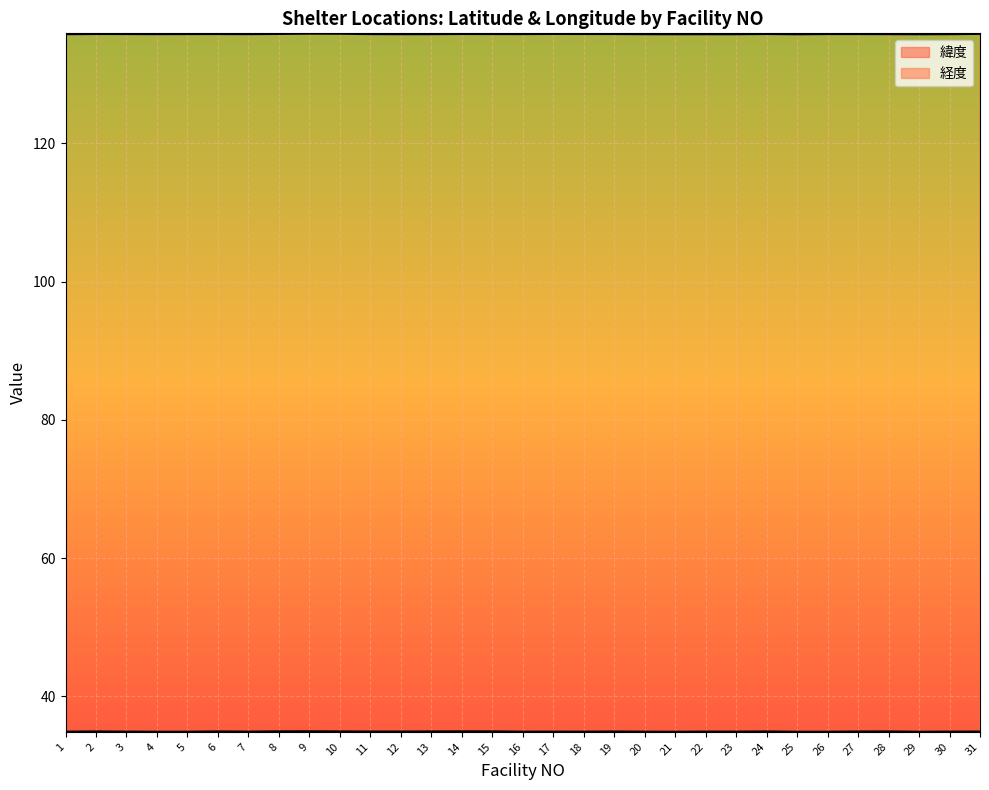

How many 経度 values are between 135 and 136?

31